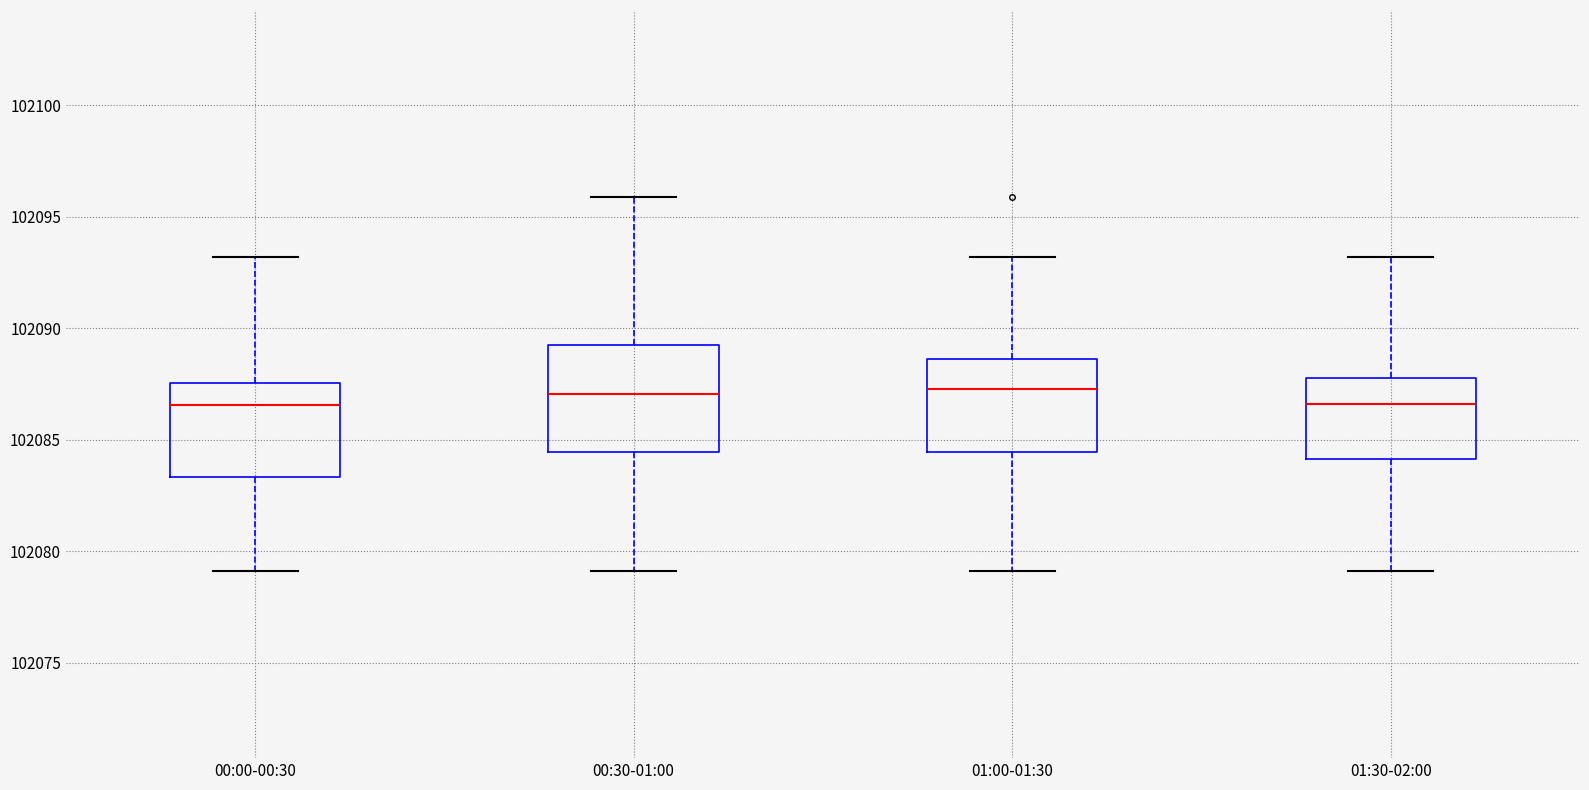

Where is the lower edge of the box for 00:30-01:00 on the y-axis? The values are not printed on the chart, so give them approximately, as read against the axis.

102084.5